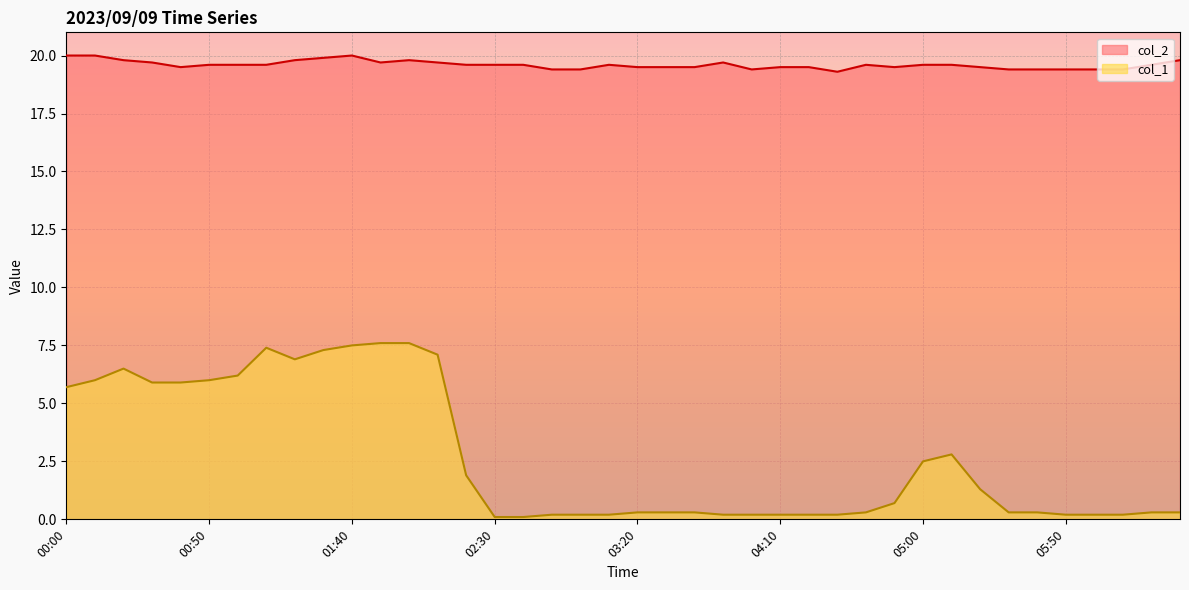

At which category is the sum across all series the highest?

01:40